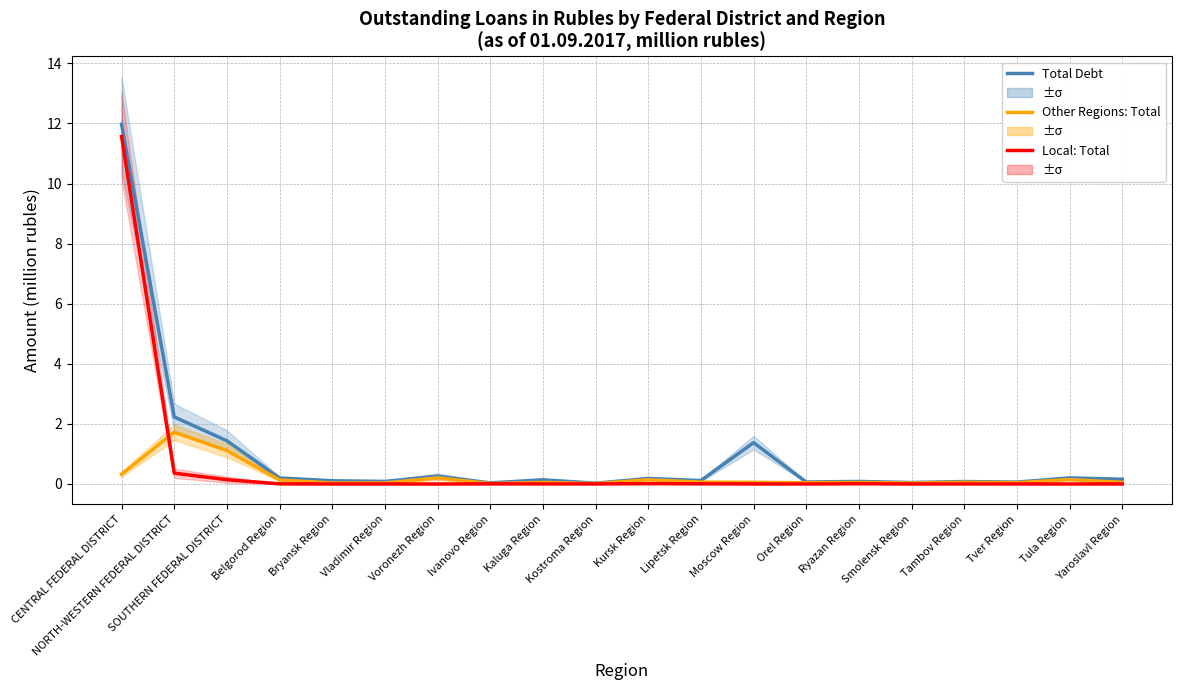

How many distinct data groups are displayed?

3